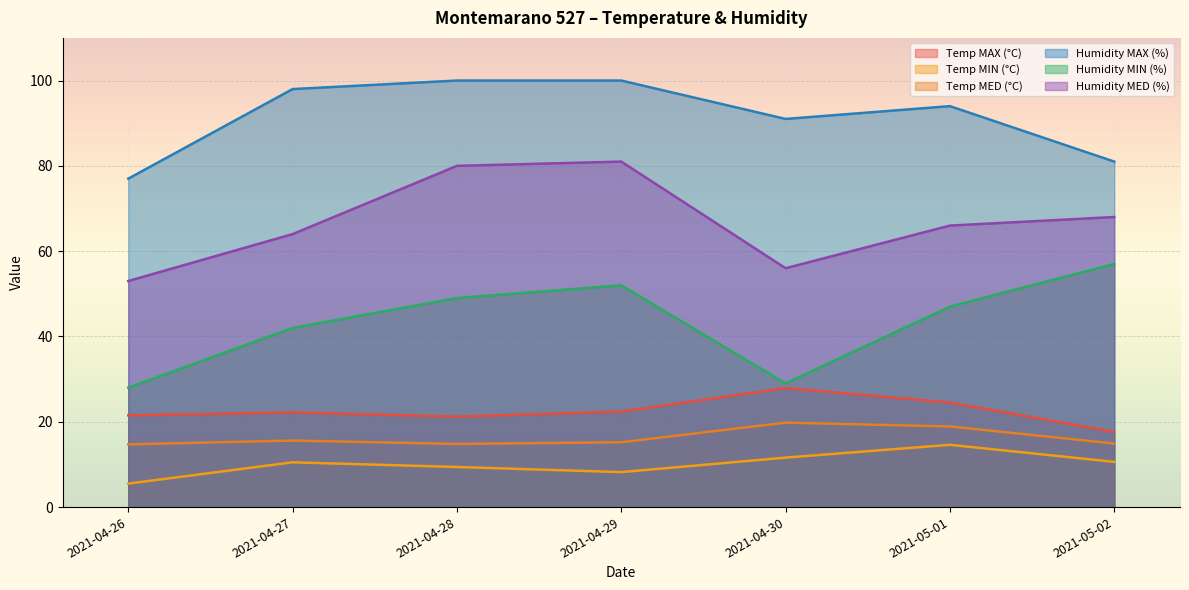

What is the approximate value of Temp MAX (°C) at 2021-04-27?

22.2